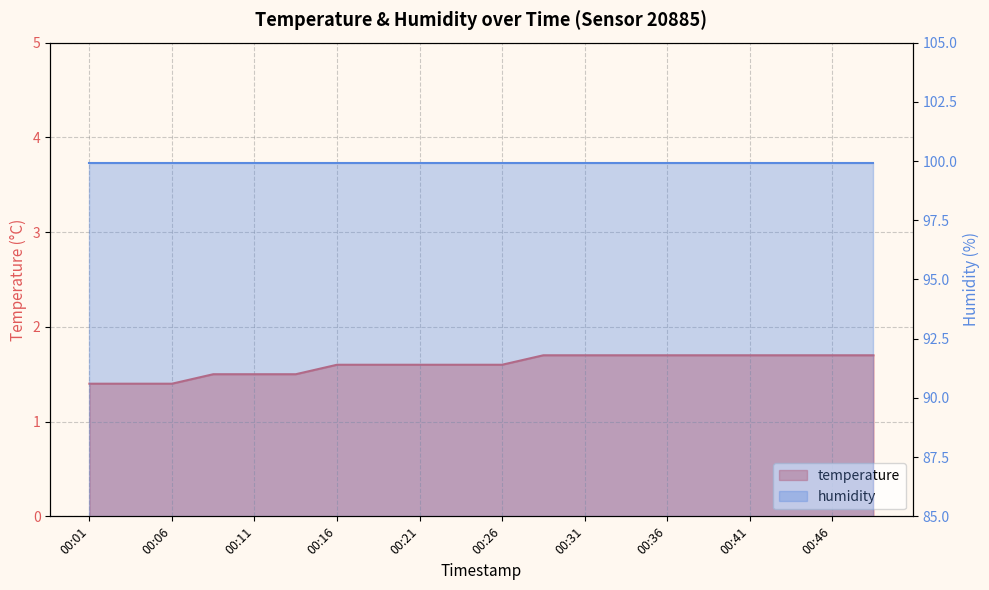

What is the value of the 6th point from the left?

1.5